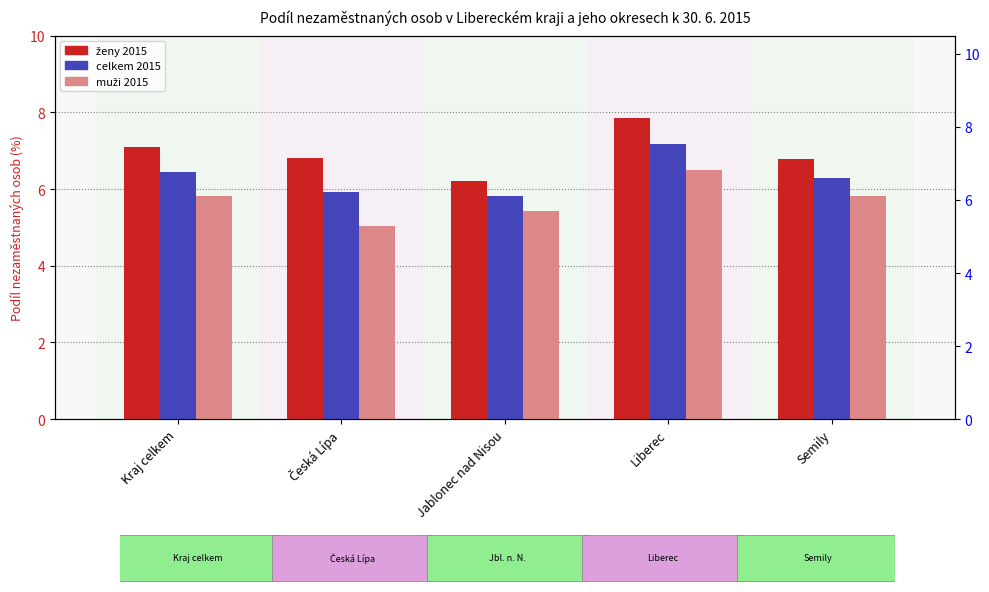

The value of celkem 2015 (marker) at Liberec is 7.2. True or false?

True